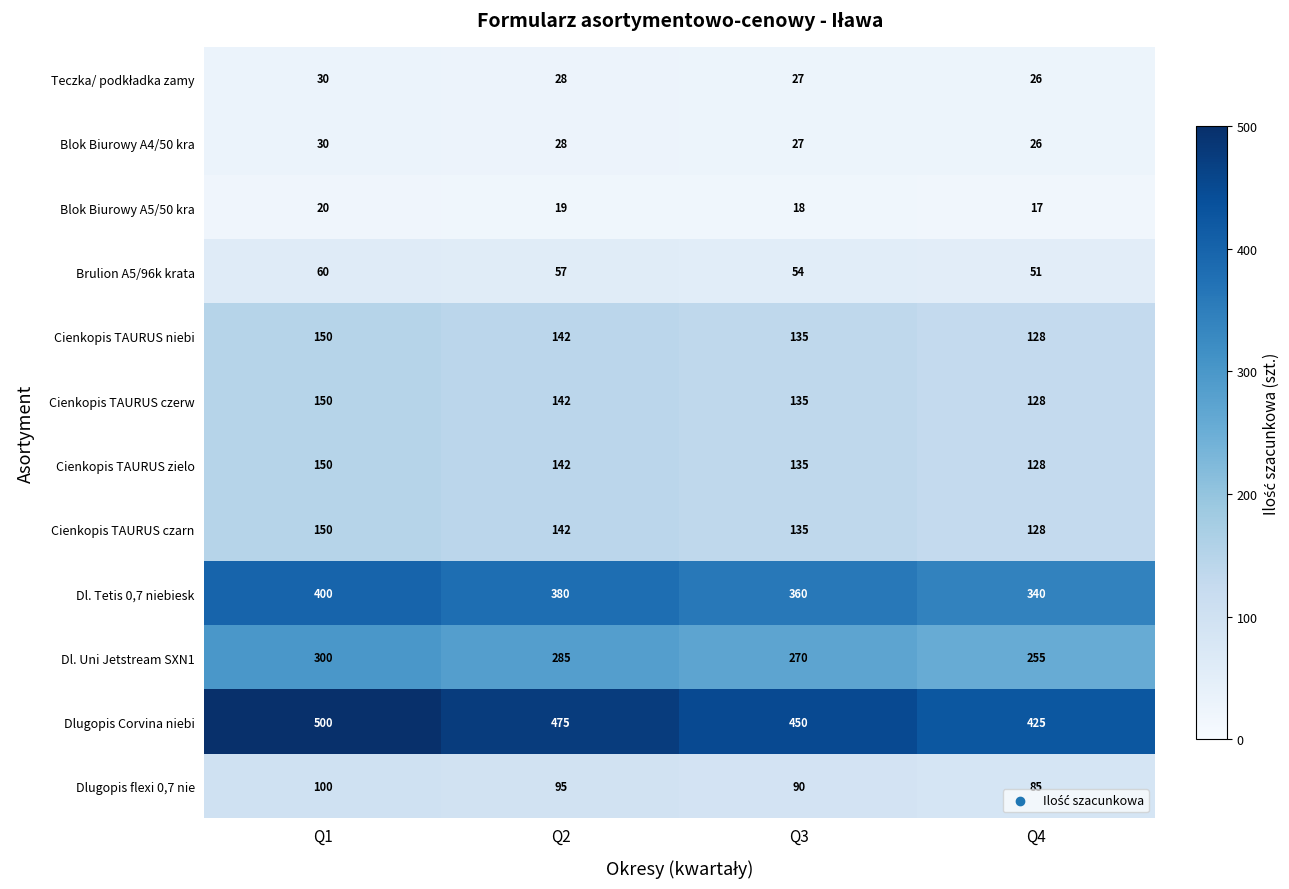

Between Q2 and Q3, which series saw the biggest shift?

Dlugopis Corvina niebi